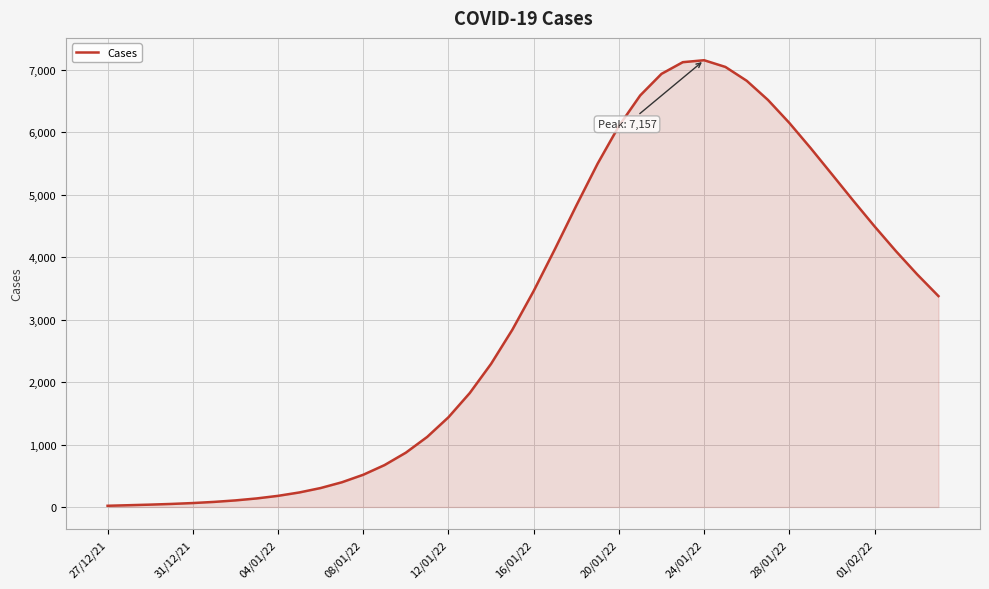

What is the sum of all values?

123288.4